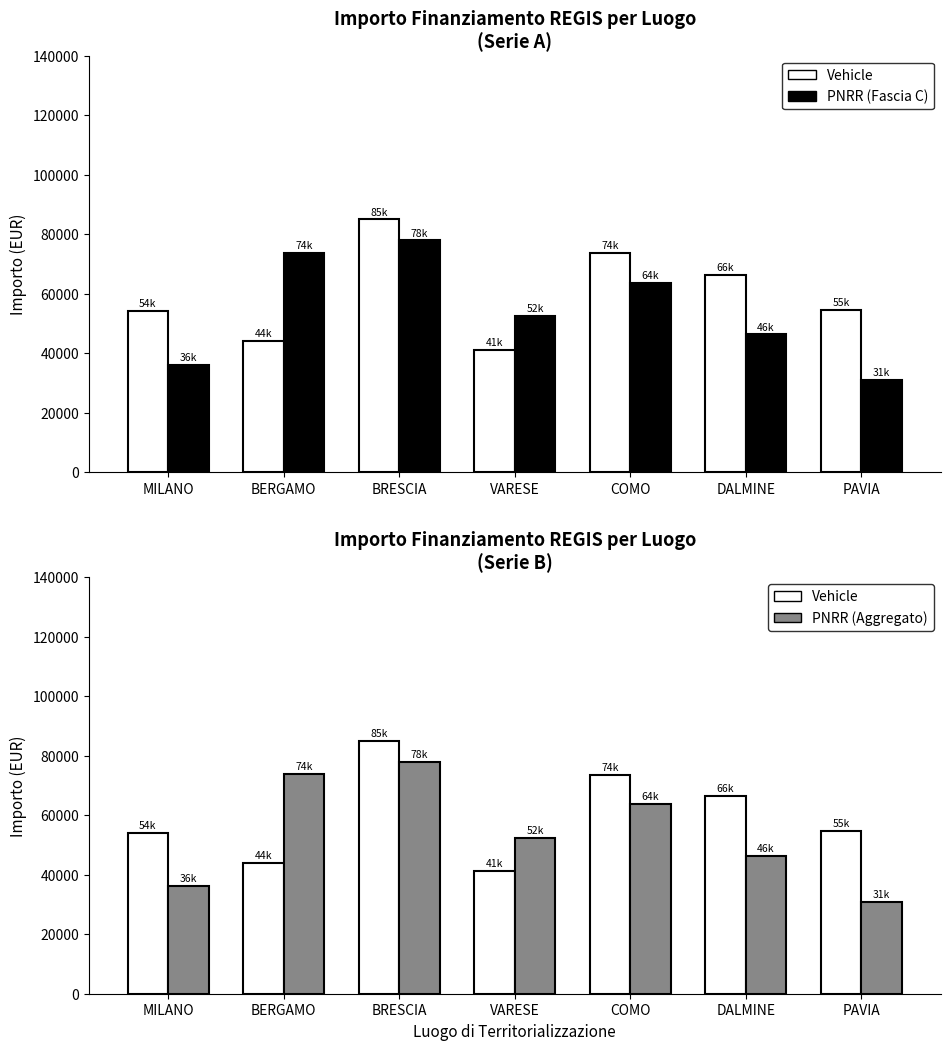

The PNRR (Fascia C) series shows 128687.8 at BRESCIA. True or false?

False